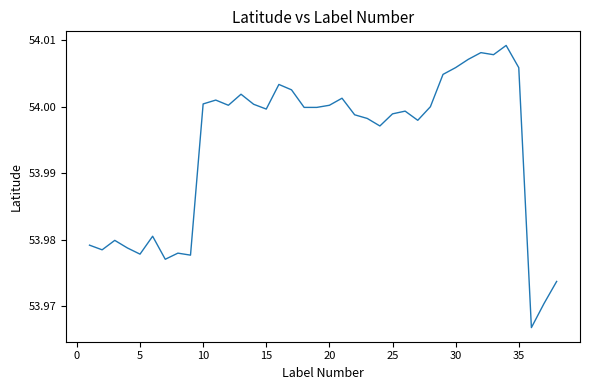

How many lines are shown in the chart?

1